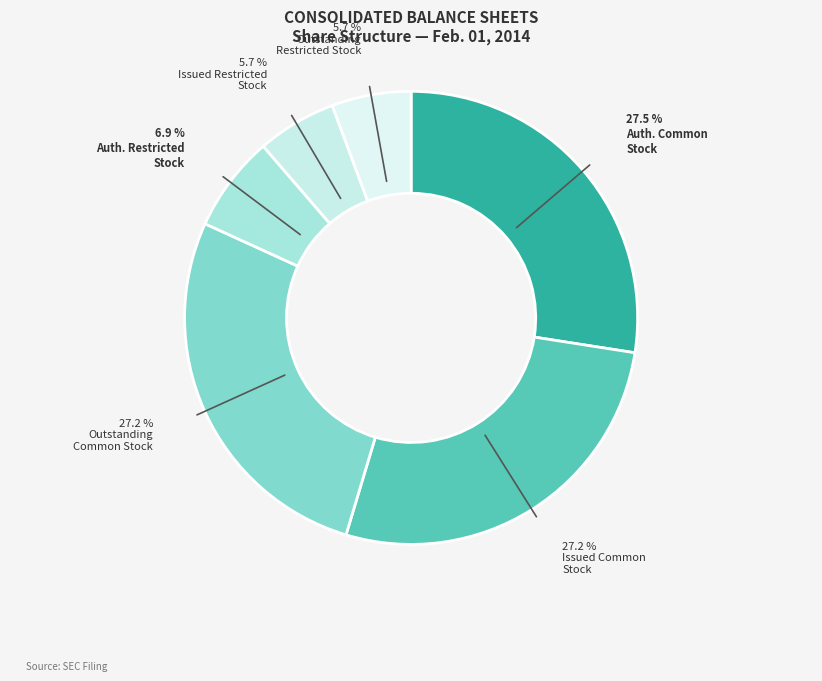

How many slices are in this pie chart?

6